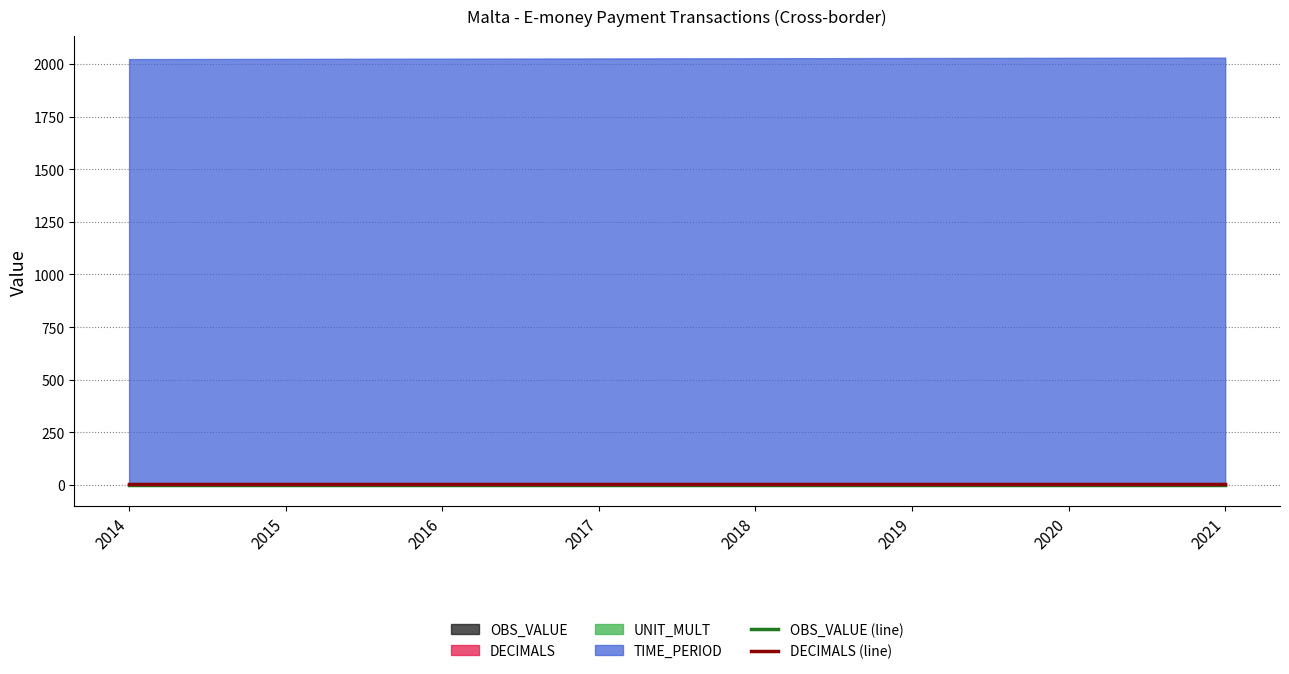

The value of OBS_VALUE (line) at 2019 is 0. True or false?

True